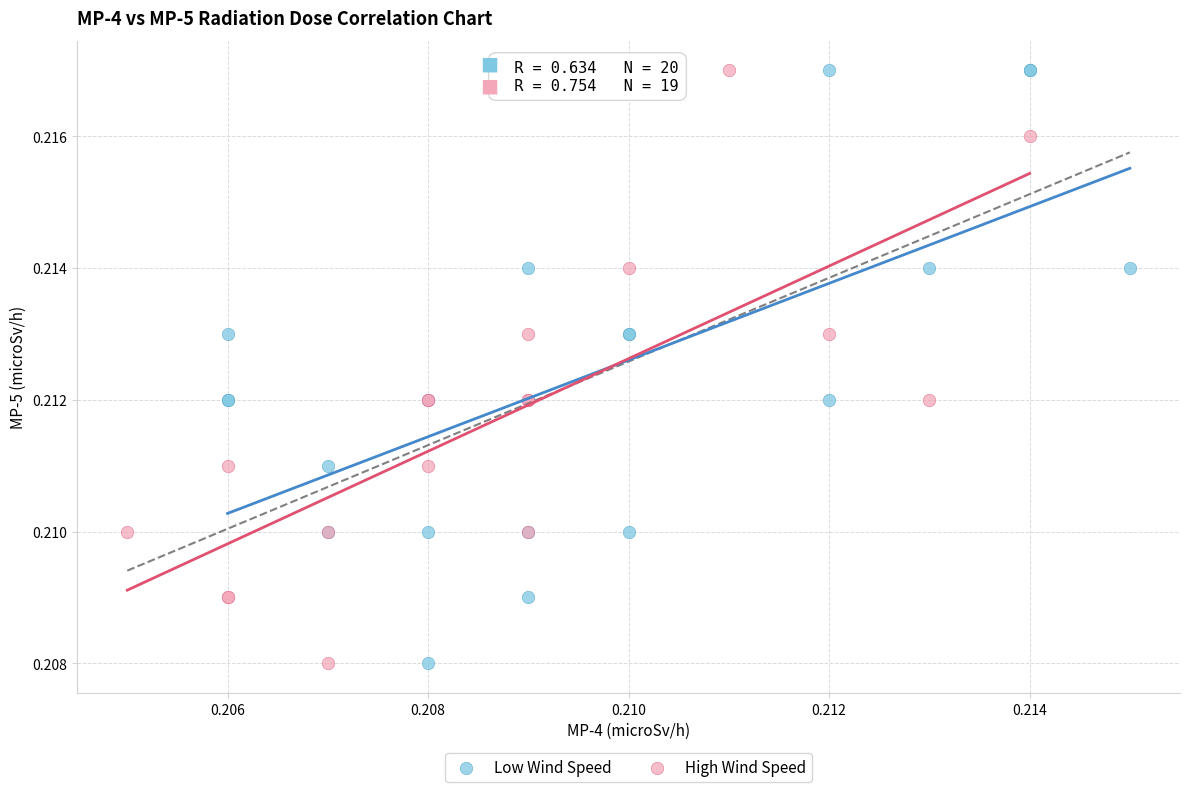

What are all the series names shown in the legend?

Low Wind Speed, High Wind Speed